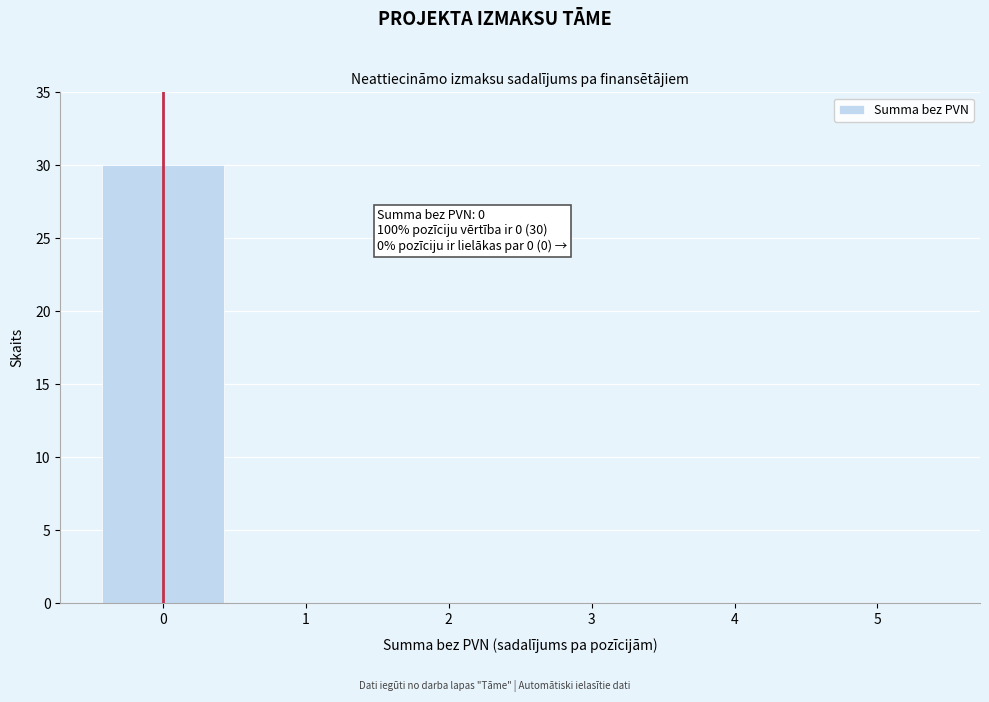

Reading left to right, extract all data points from this chart.

0=30	1=0	2=0	3=0	4=0	5=0